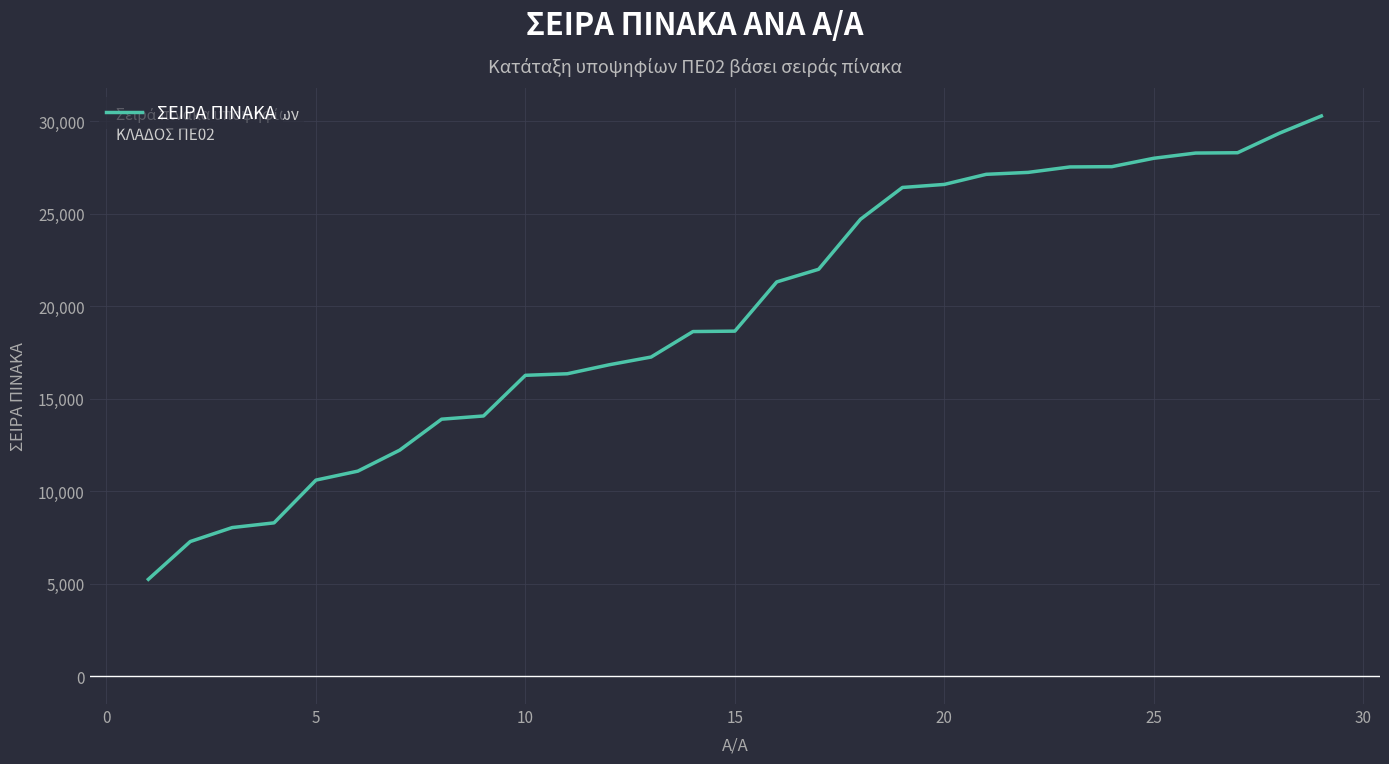

What is the greatest value displayed?

30278